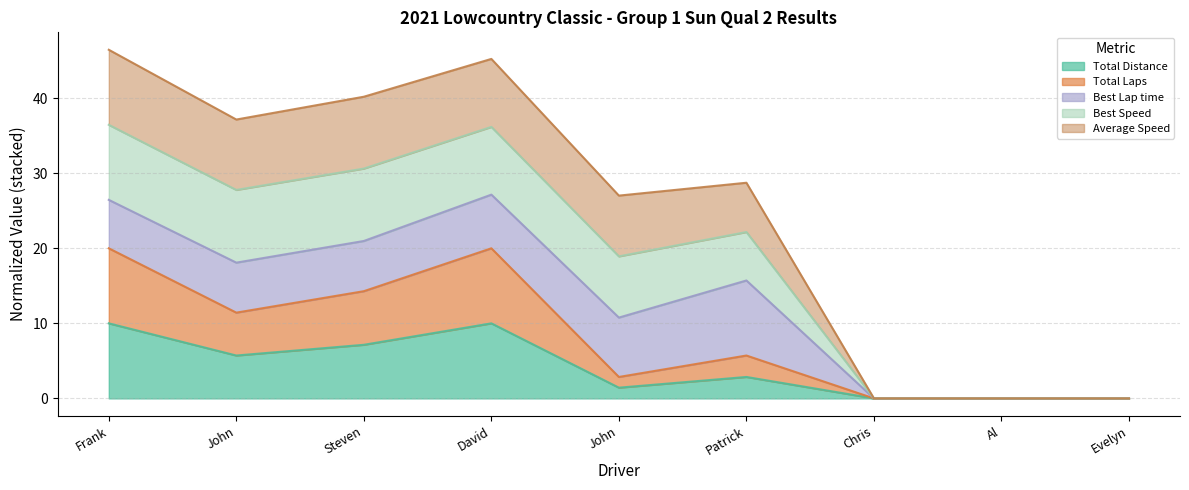

In Total Laps, how many points are higher than both neighbors (excluding endpoints)?

2